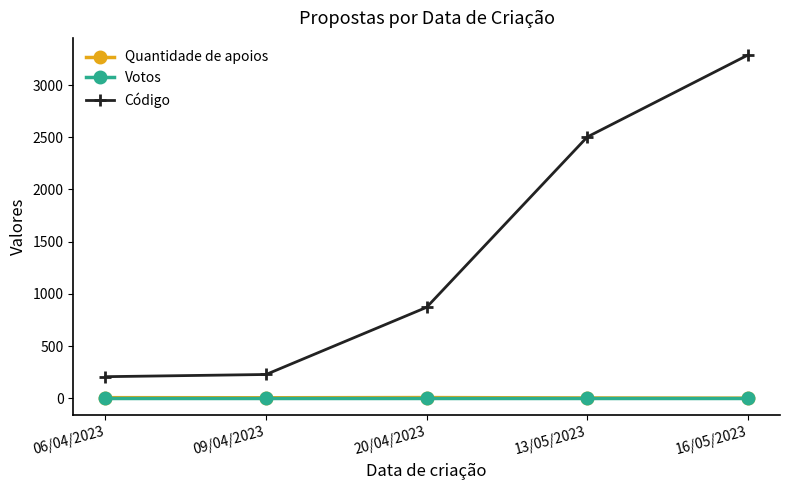

True or false: Código has more than 0 interior local peaks.

False